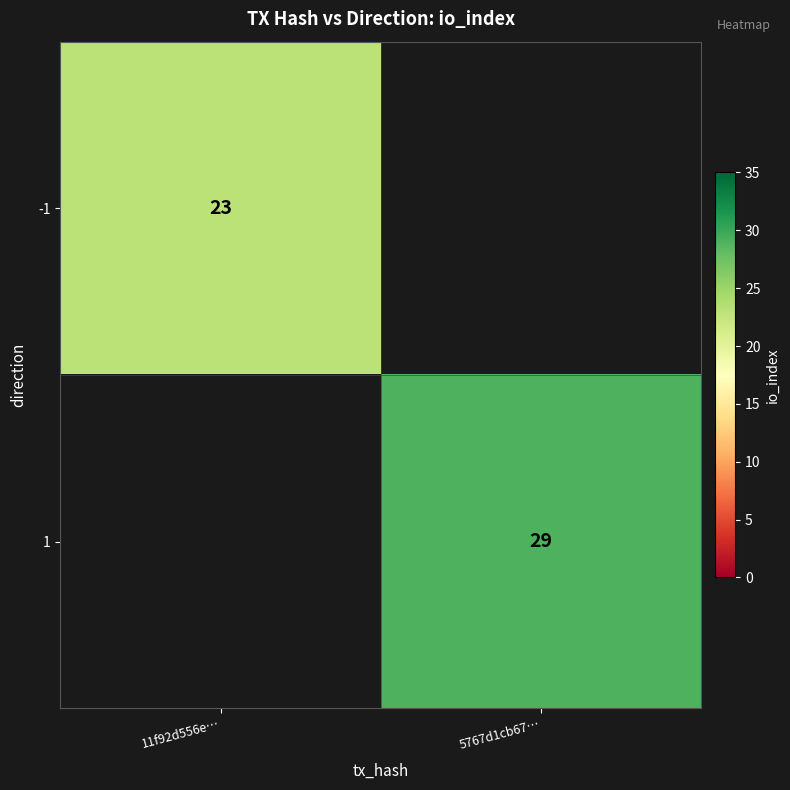

True or false: -1 has a value of 23 at 11f92d556e….

True